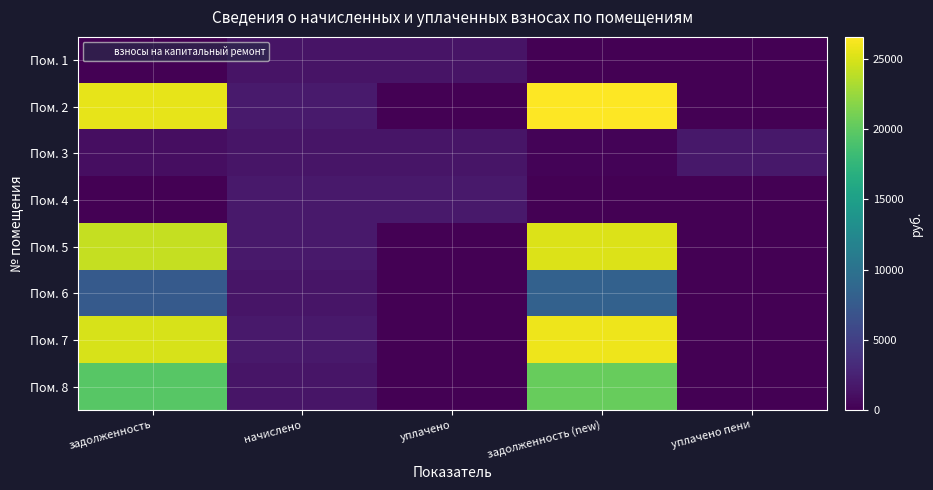

Reading left to right, extract all data points from this chart.

Пом. 1: задолженность=0.0	начислено=1427.8	уплачено=1425.5	задолженность (new)=2.4	уплачено пени=0.0
Пом. 2: задолженность=25618.8	начислено=1869.8	уплачено=0.0	задолженность (new)=26553.8	уплачено пени=0.0
Пом. 3: задолженность=992.4	начислено=1456.4	уплачено=1456.4	задолженность (new)=242.7	уплачено пени=1753.1
Пом. 4: задолженность=0.0	начислено=1847.6	уплачено=1844.5	задолженность (new)=3.1	уплачено пени=0.0
Пом. 5: задолженность=24252.7	начислено=1825.3	уплачено=0.0	задолженность (new)=25165.4	уплачено пени=0.0
Пом. 6: задолженность=7475.1	начислено=1475.5	уплачено=0.0	задолженность (new)=8212.8	уплачено пени=0.0
Пом. 7: задолженность=24921.7	начислено=1819.0	уплачено=0.0	задолженность (new)=25831.2	уплачено пени=0.0
Пом. 8: задолженность=19605.0	начислено=1475.5	уплачено=0.0	задолженность (new)=20342.8	уплачено пени=0.0